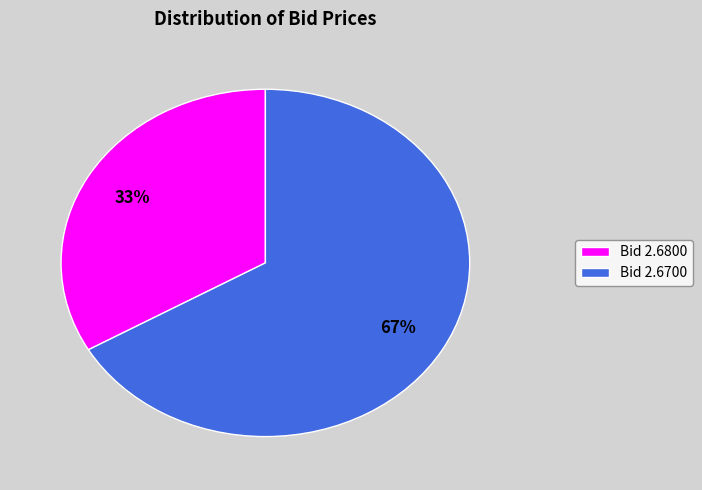

What percentage is the Bid 2.6700 slice, to the nearest percent?

67%